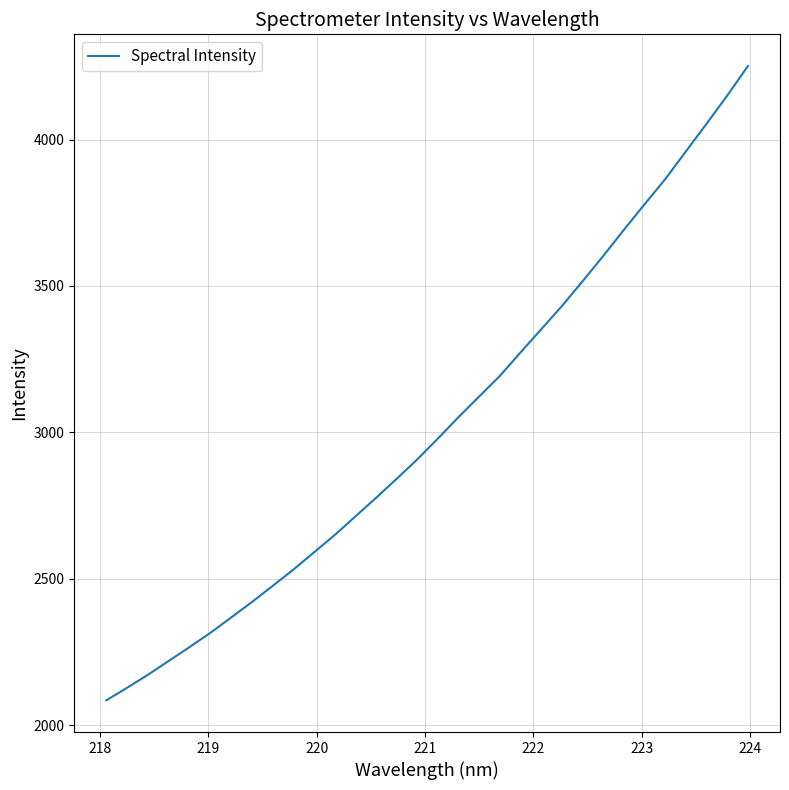

What is the greatest value displayed?

4250.9